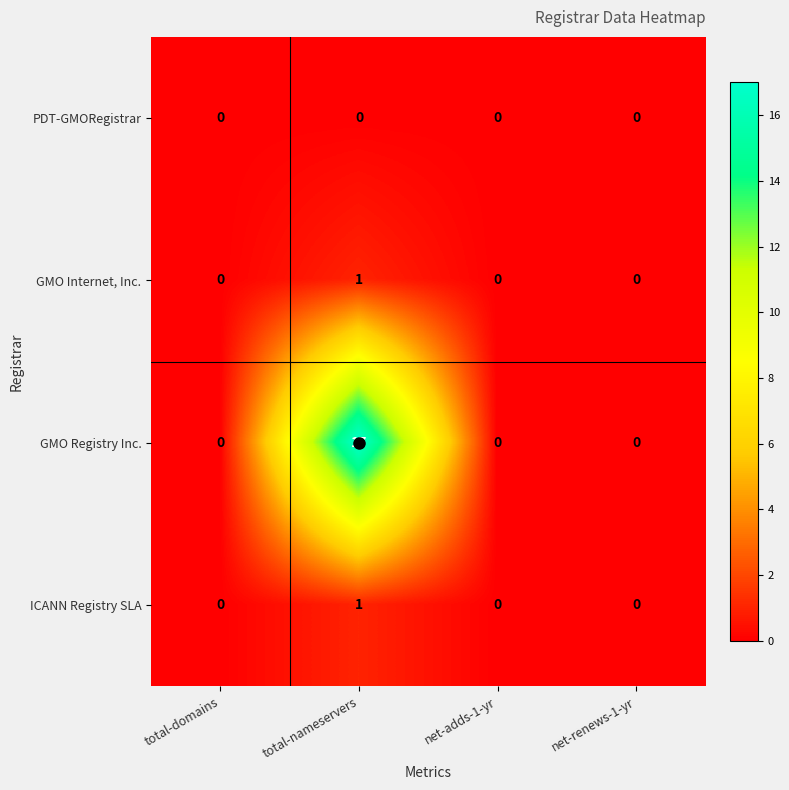

Which series has the largest range (max minus min)?

GMO Registry Inc.